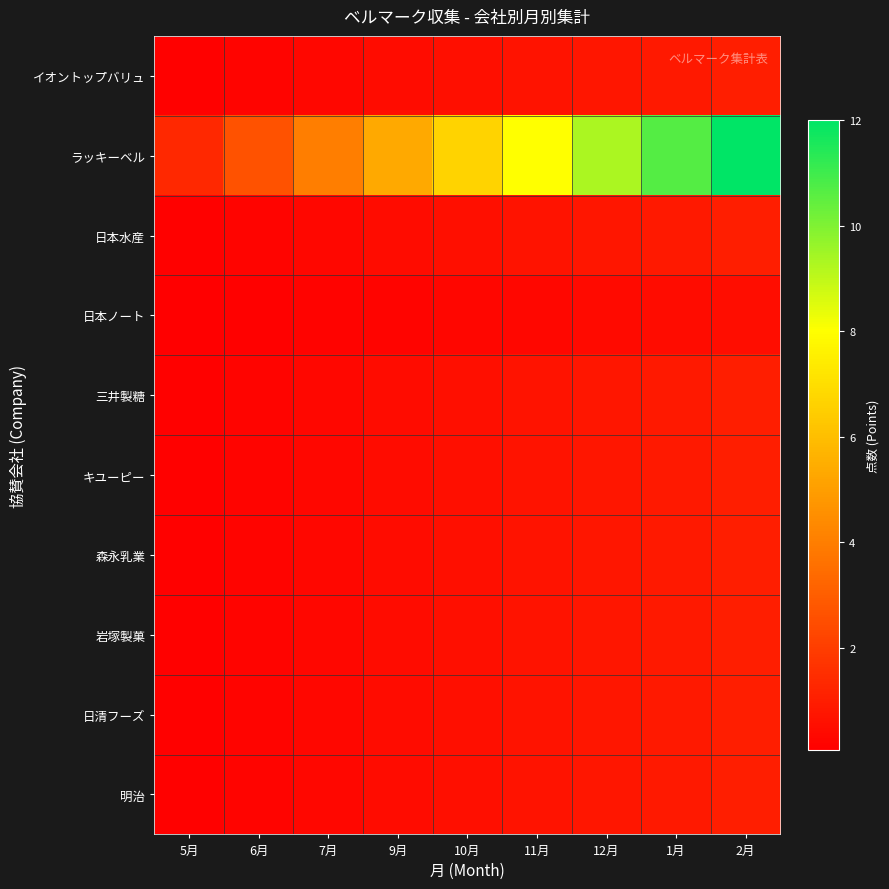

What is the minimum value shown in the chart?

0.1